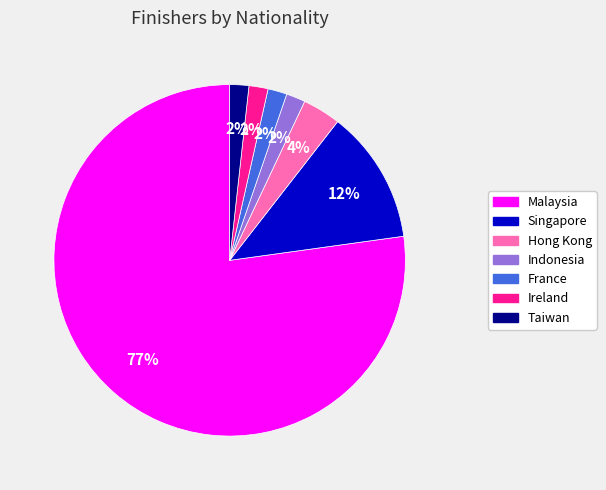

Is the sum of Hong Kong and Indonesia greater than half?

No